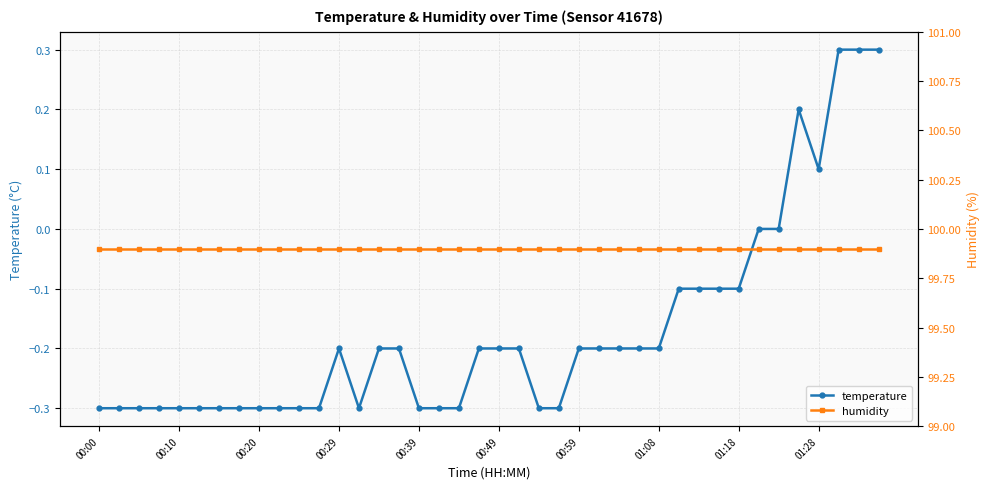

The humidity series shows 99.9 at 31. True or false?

True